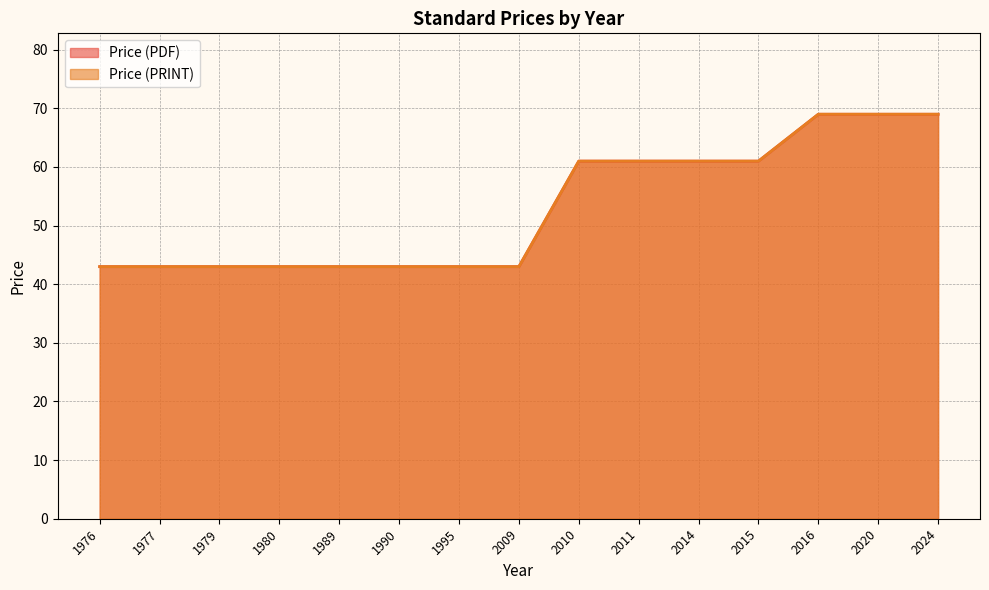

What is the sum of the Price (PDF) values at 2015 and 2011?

122